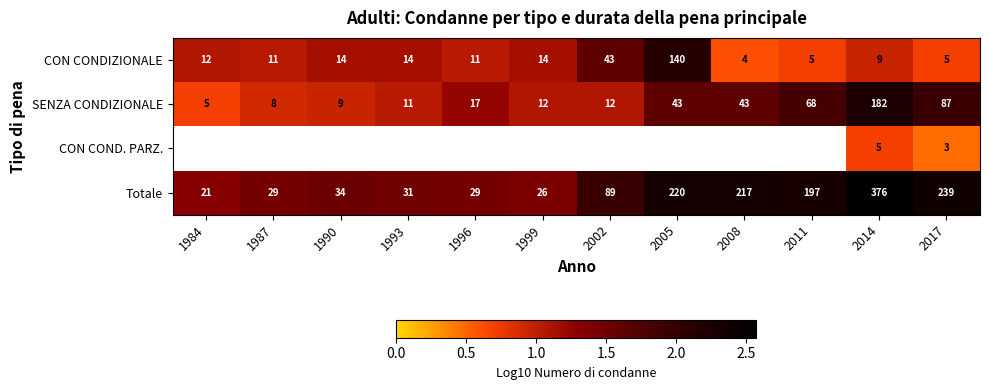

Which series changed the most between 2014 and 2017?

Totale